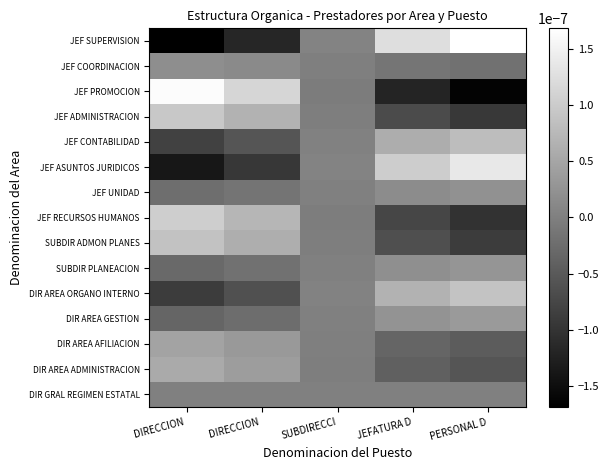

Rank the series by their maximum value, from highest to lowest.

JEF SUPERVISION, JEF PROMOCION, JEF ASUNTOS JURIDICOS, JEF RECURSOS HUMANOS, JEF ADMINISTRACION, DIR AREA ORGANO INTERNO, SUBDIR ADMON PLANES, JEF CONTABILIDAD, DIR AREA ADMINISTRACION, DIR AREA AFILIACION, DIR AREA GESTION, SUBDIR PLANEACION, JEF UNIDAD, JEF COORDINACION, DIR GRAL REGIMEN ESTATAL